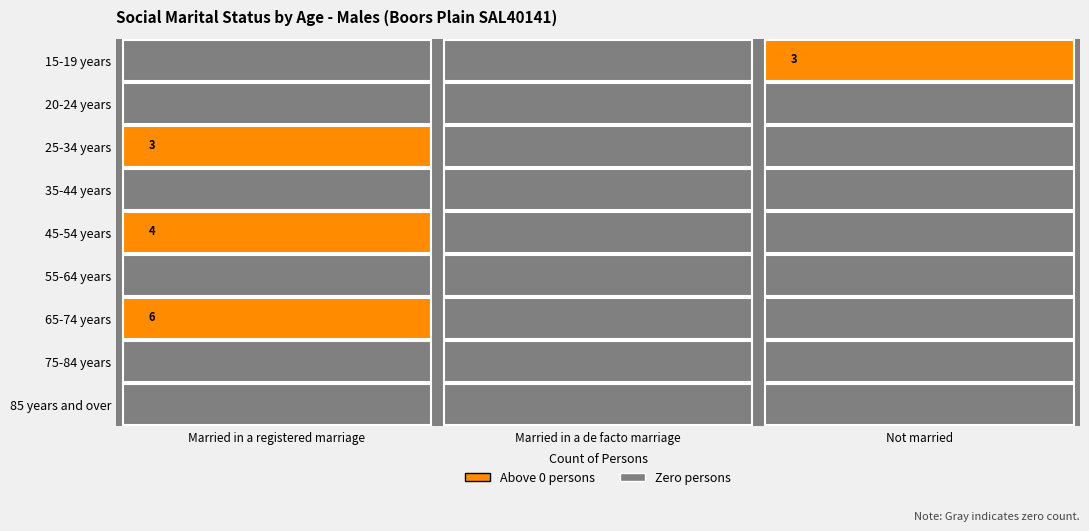

What is the greatest value displayed?

6